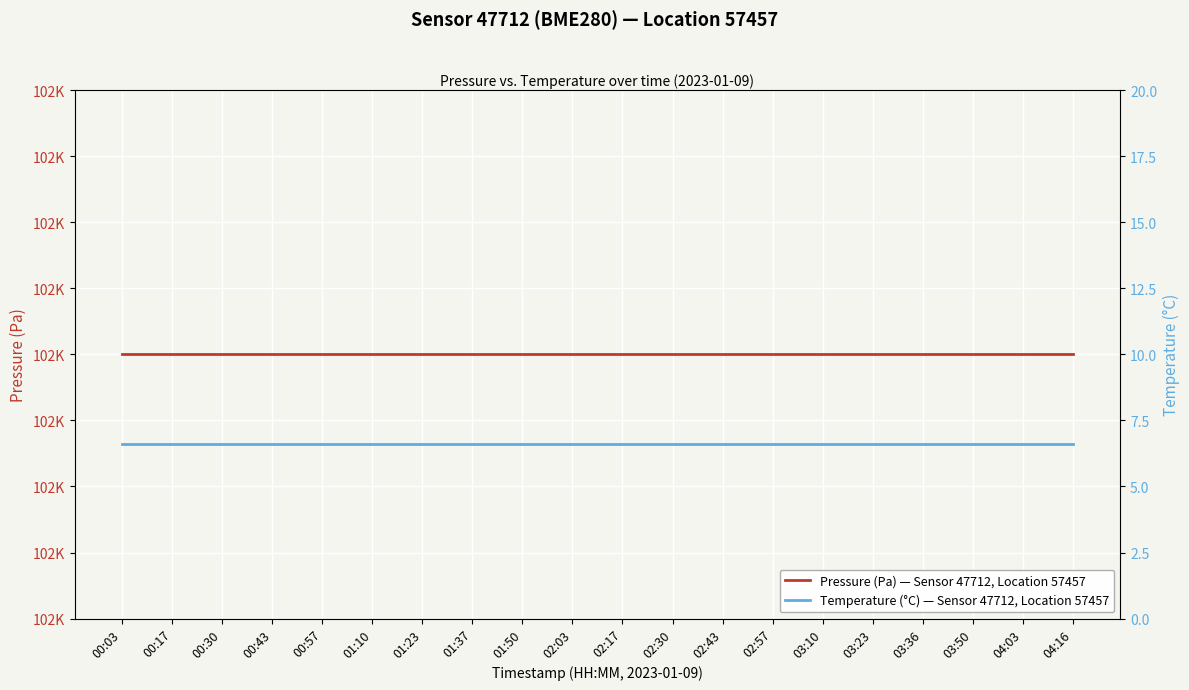

What is the difference between the highest and lowest values at 01:50?

102293.4